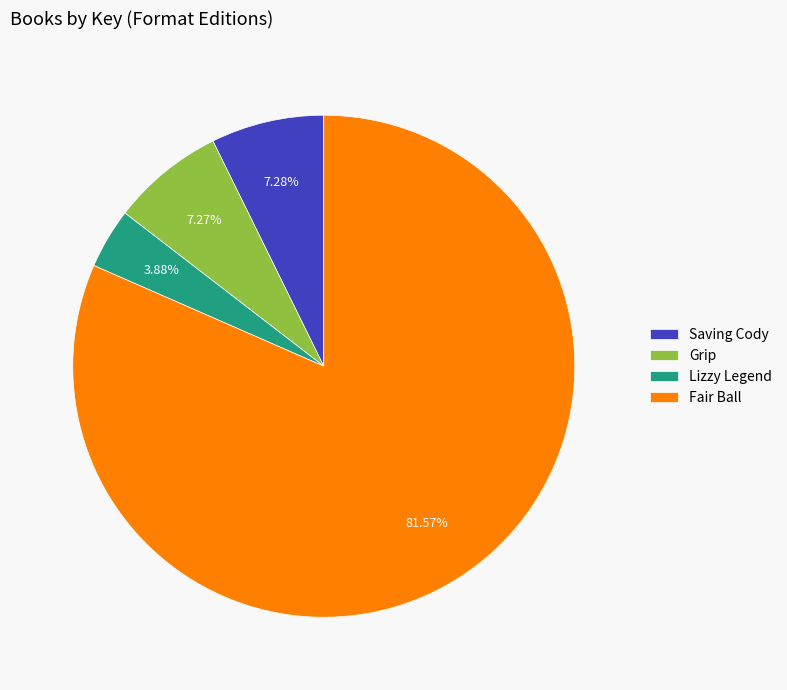

Which has a higher value, Grip or Lizzy Legend?

Grip